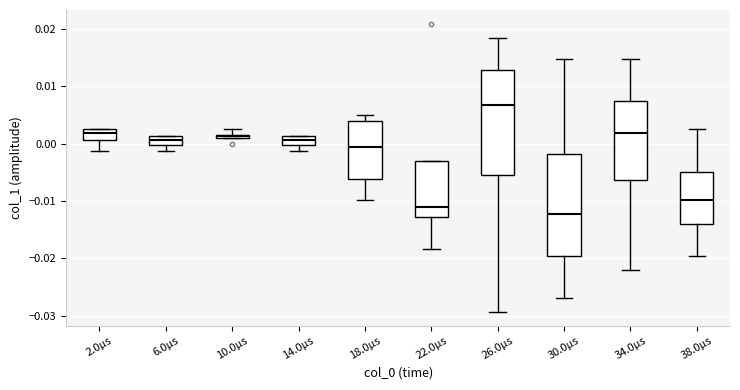

Which box's median line is the highest?

26.0µs